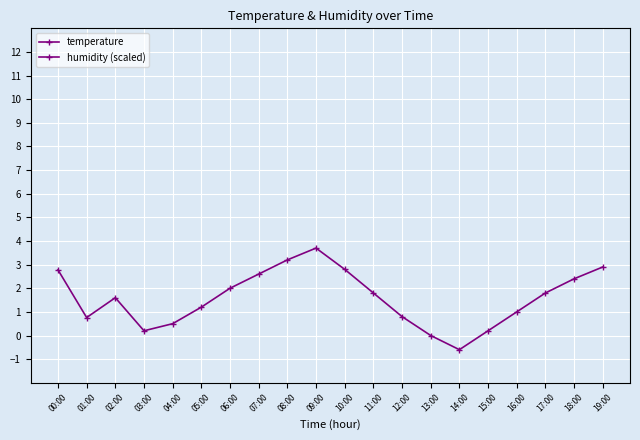

At which label is humidity (scaled) closest to 1?

16:00